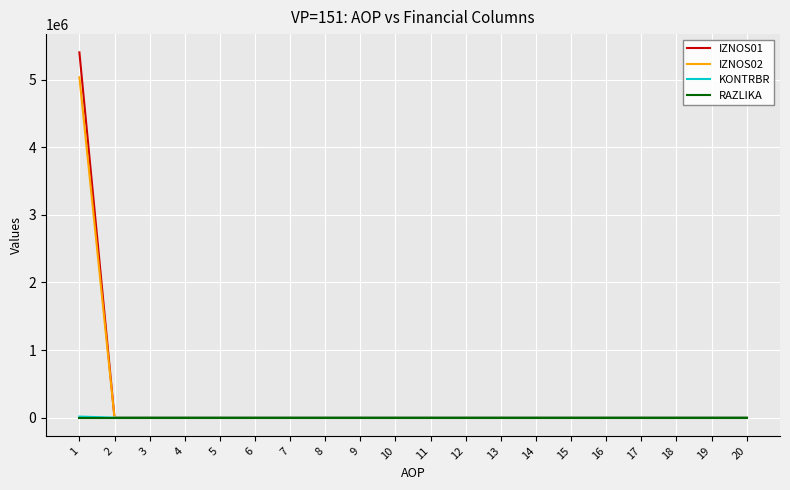

How many categories are shown in the chart?

20